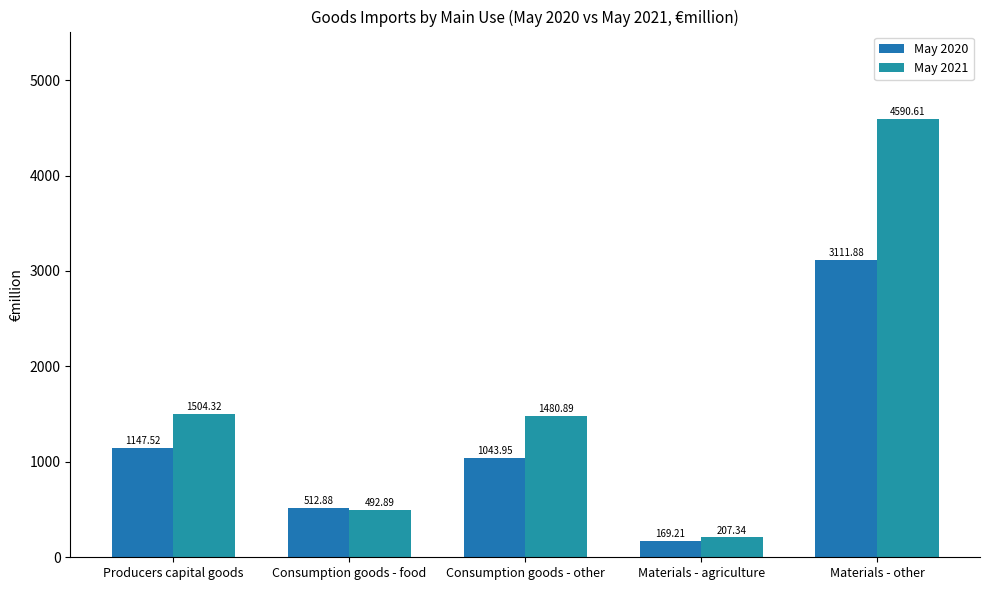

What is the label of the 2nd bar from the left?

Consumption goods - food